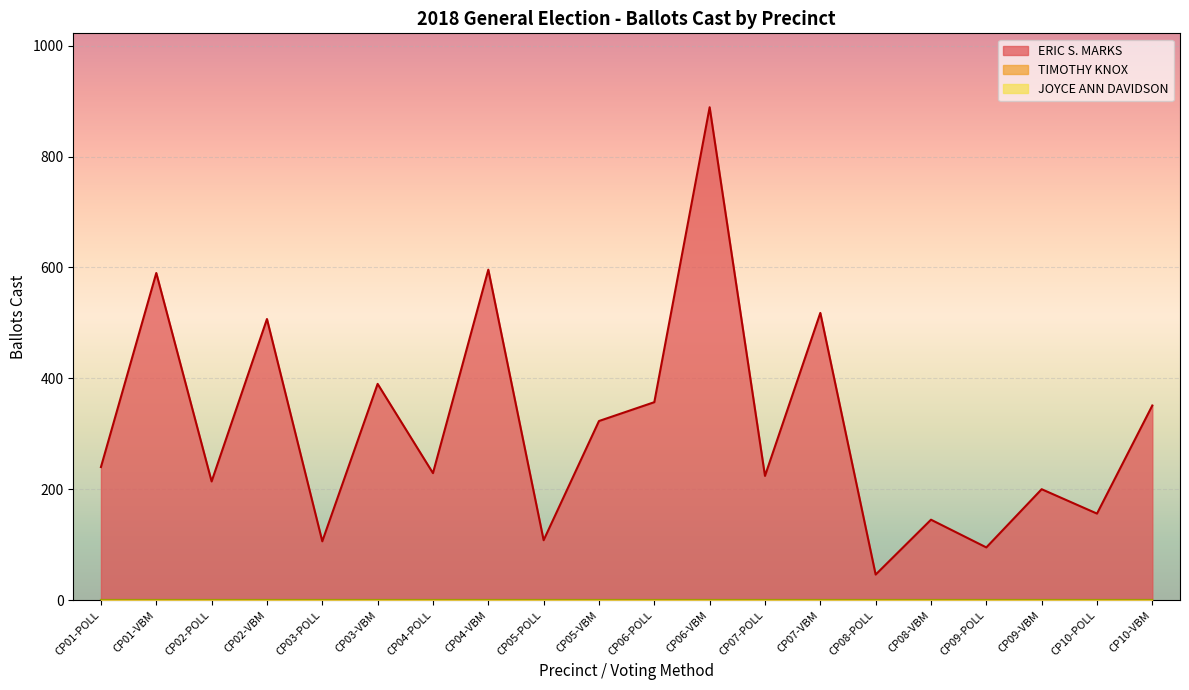

Rank the series by their maximum value, from lowest to highest.

TIMOTHY KNOX, JOYCE ANN DAVIDSON, ERIC S. MARKS